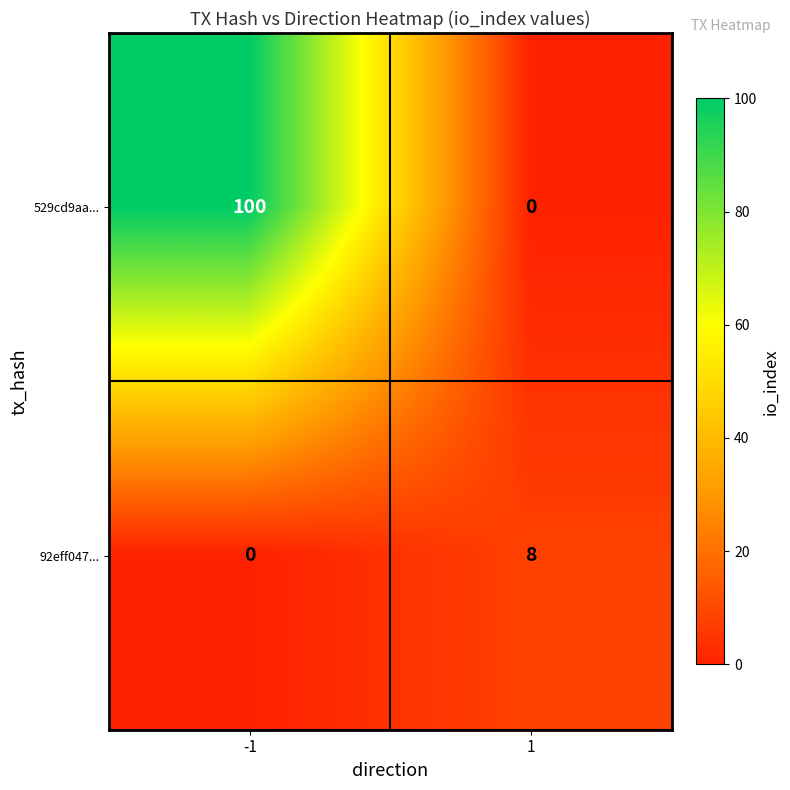

How many categories are shown in the chart?

2